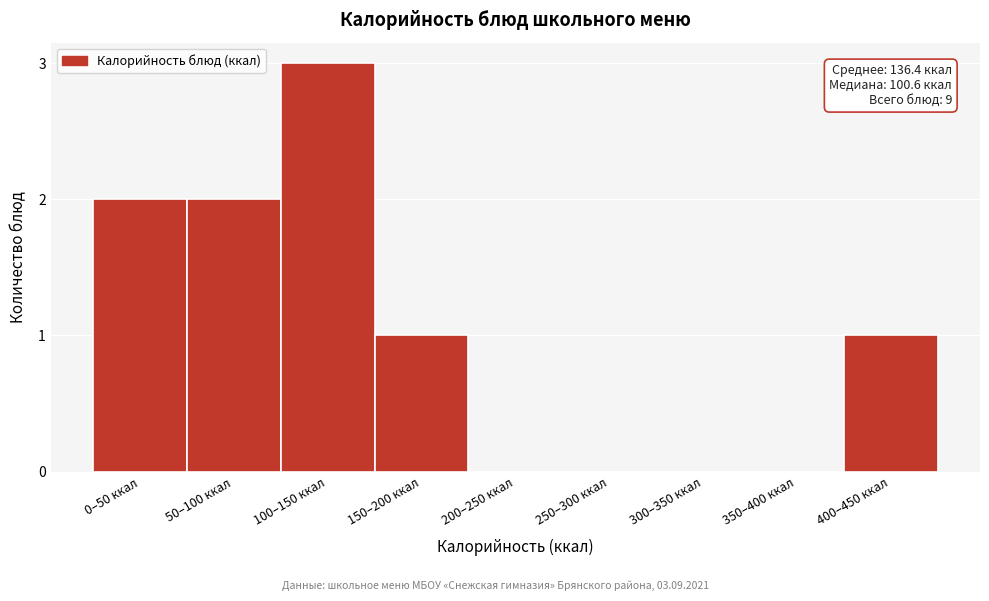

Reading left to right, what are all the values shown in this chart?

0–50 ккал=2	50–100 ккал=2	100–150 ккал=3	150–200 ккал=1	200–250 ккал=0	250–300 ккал=0	300–350 ккал=0	350–400 ккал=0	400–450 ккал=1